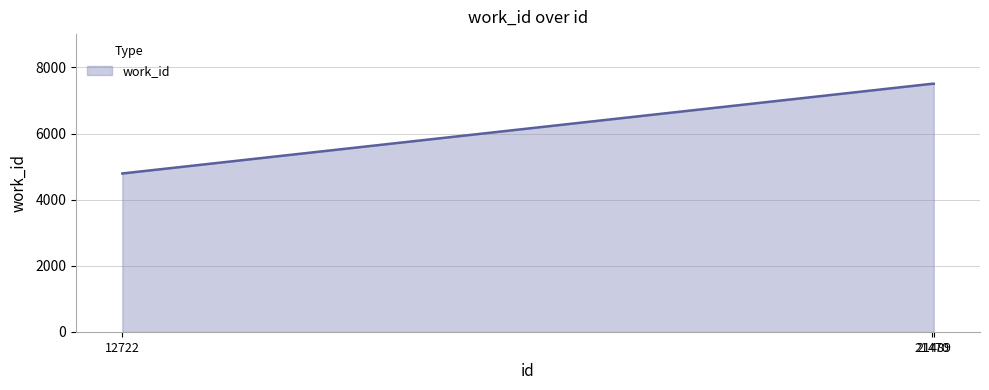

What is the difference between the maximum and minimum values?

2713